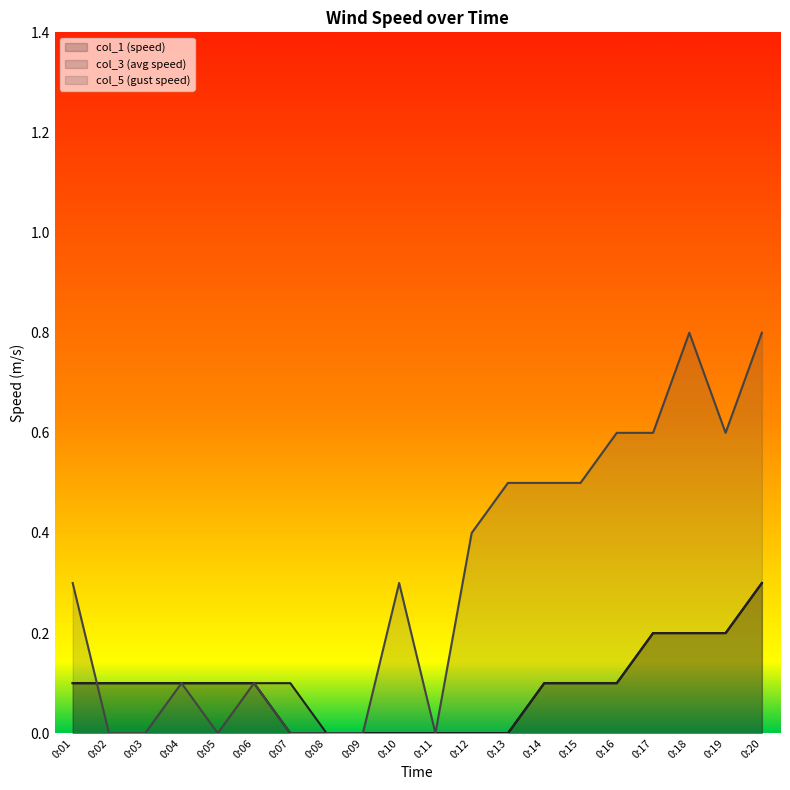

Between 0:02 and 0:15, which series saw the biggest shift?

col_5 (gust speed)